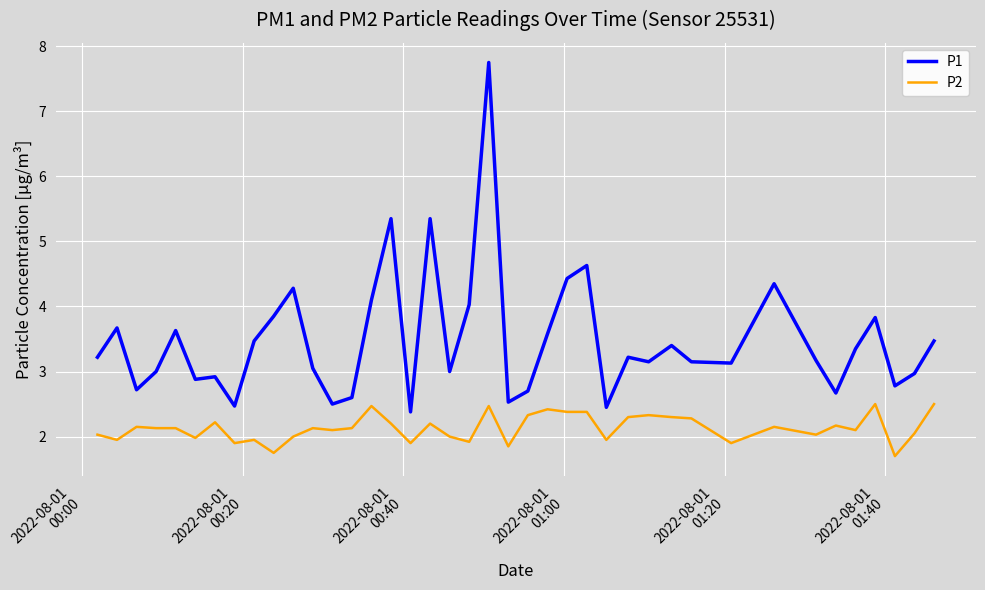

What is the difference between the maximum and minimum values in the P1 series?

5.4